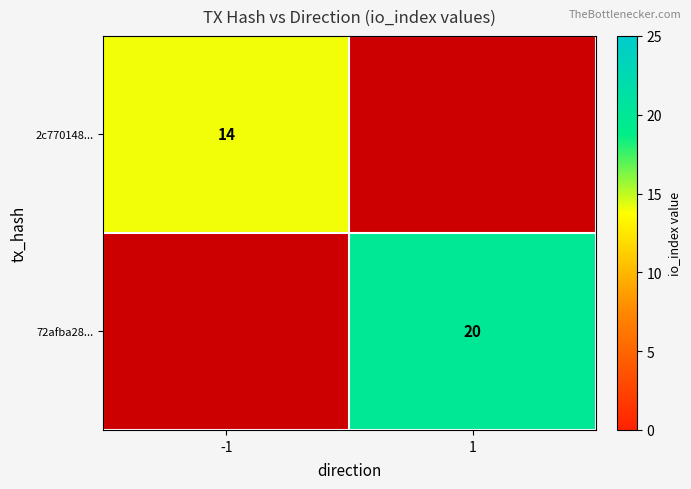

True or false: 2c770148... has a value of 14 at -1.

True